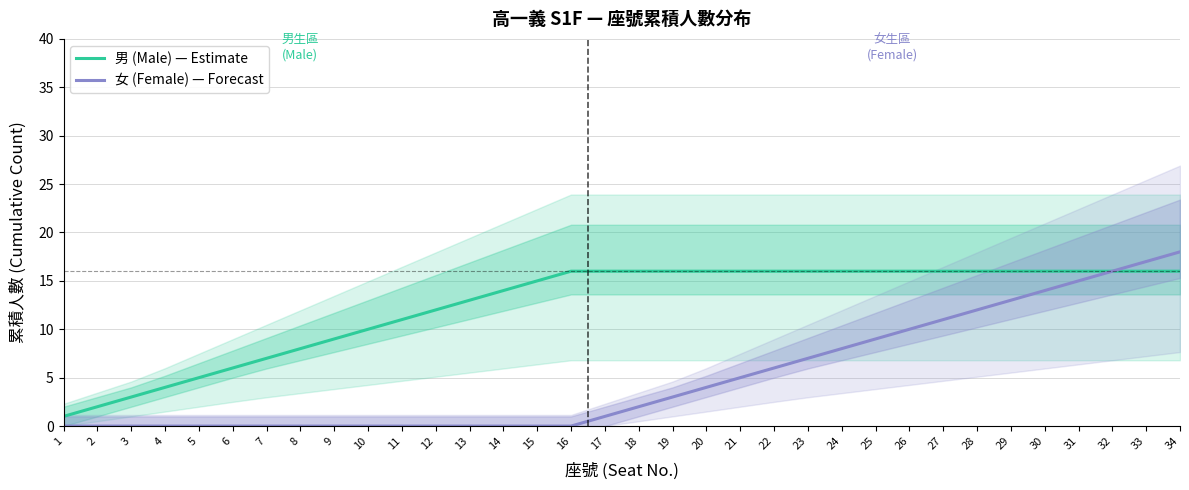

What is the difference between the 女 (Female) — Forecast values at 17 and 20?

3